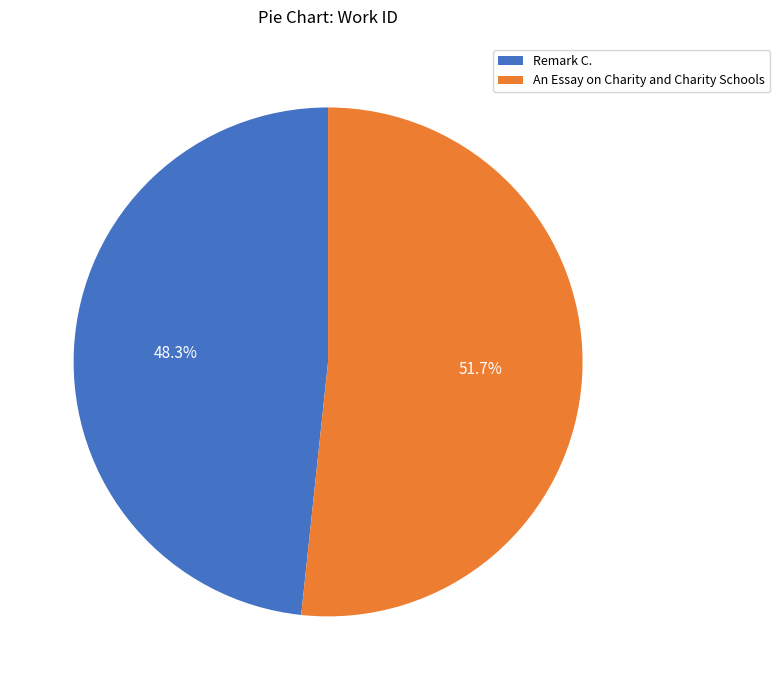

How many slices are in this pie chart?

2